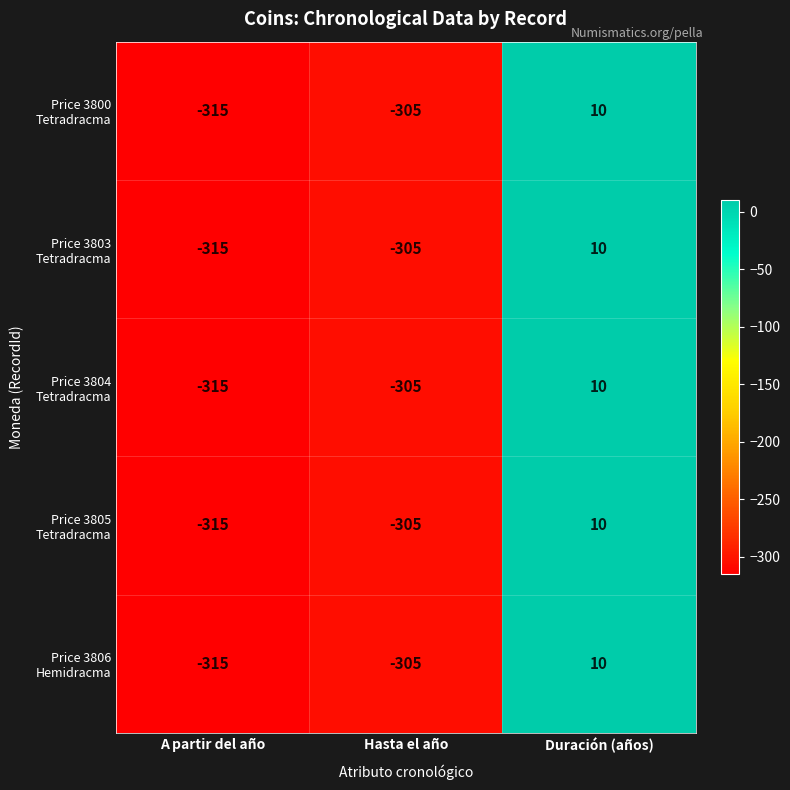

At which category does the chart reach its peak across all series?

Duración (años)